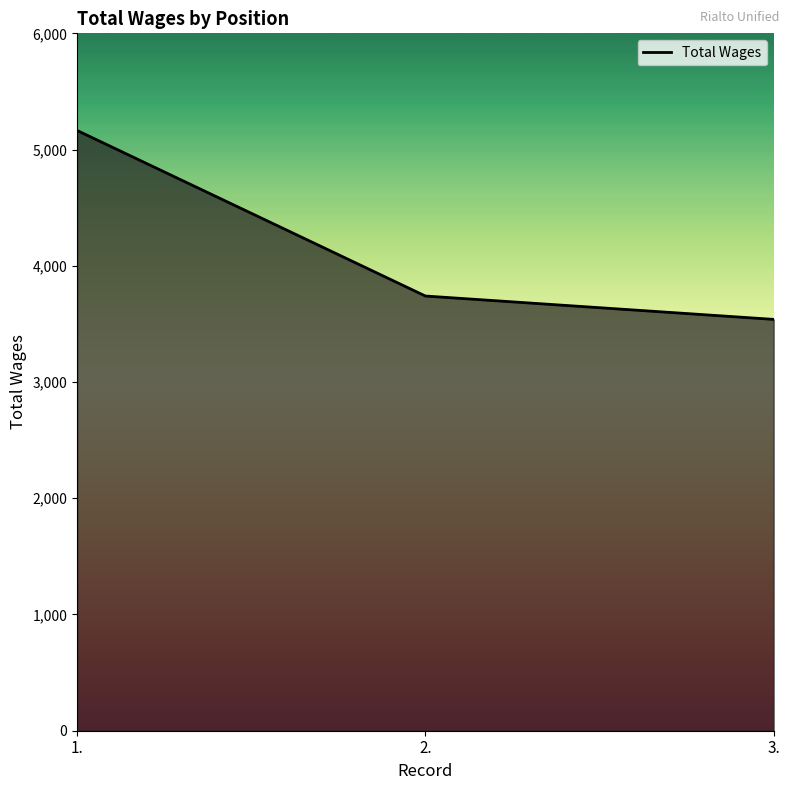

The chart shows a value of 1493 at 3.. True or false?

False